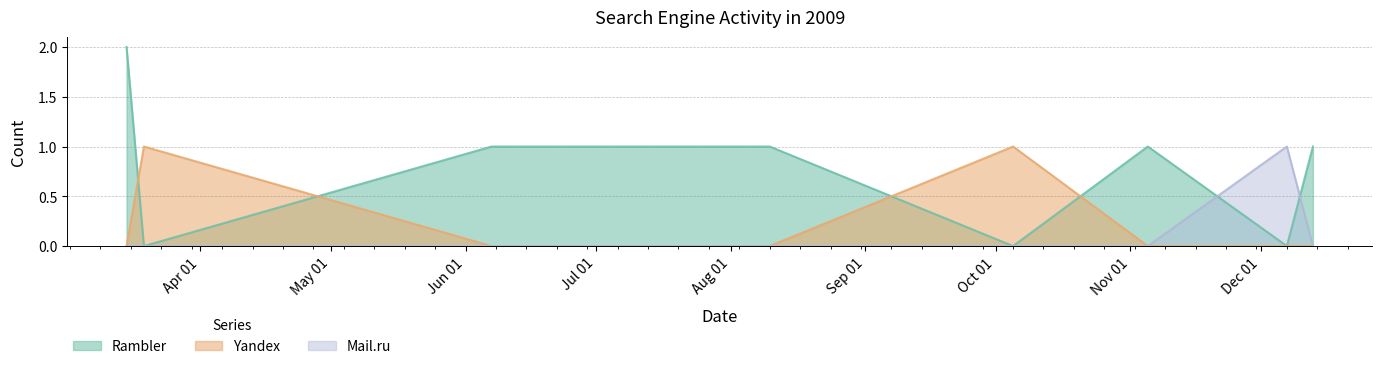

What is the sum of the Mail.ru values at 2009-12-07 and 2009-11-05?

1